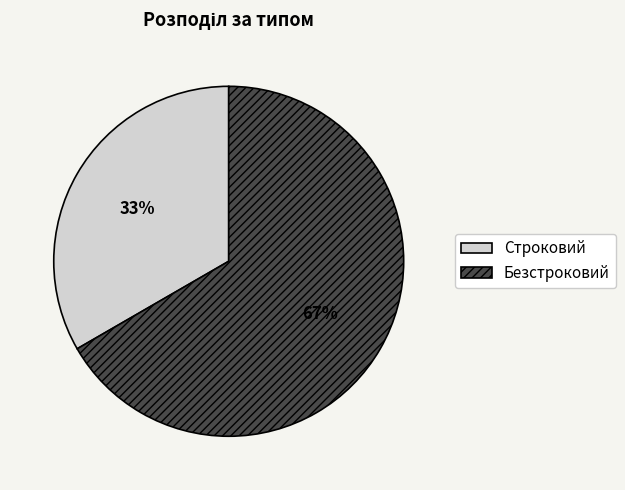

To the nearest percent, what portion does Строковий represent?

33%